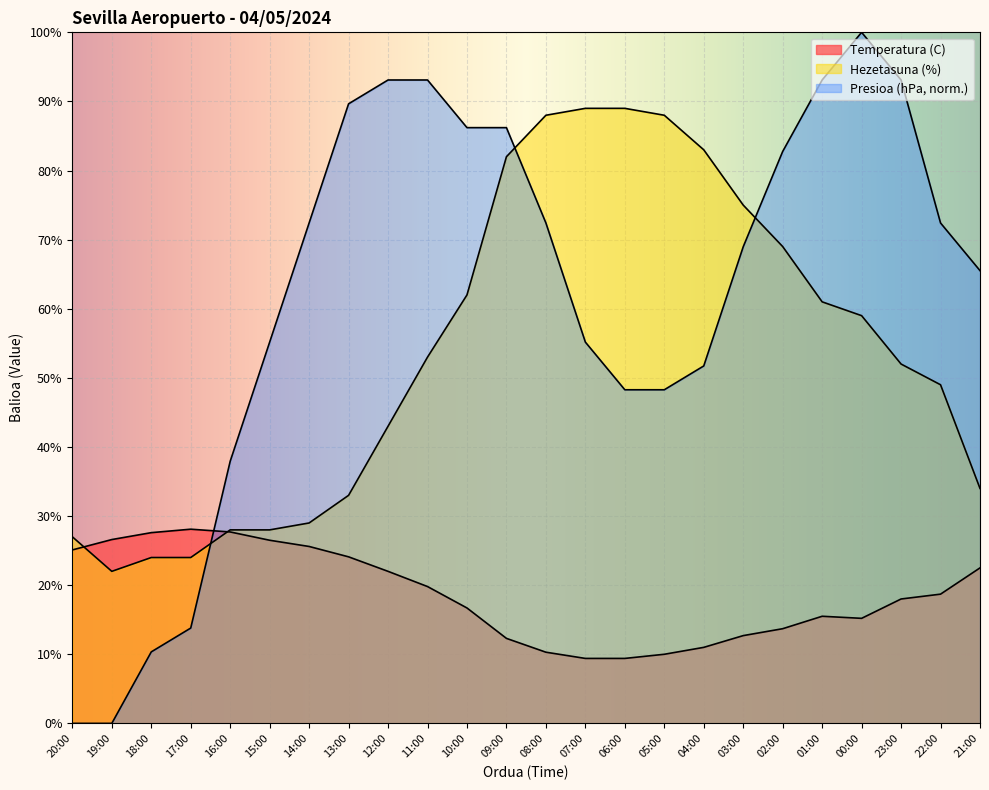

What is the maximum value for Temperatura (C)?

28.1